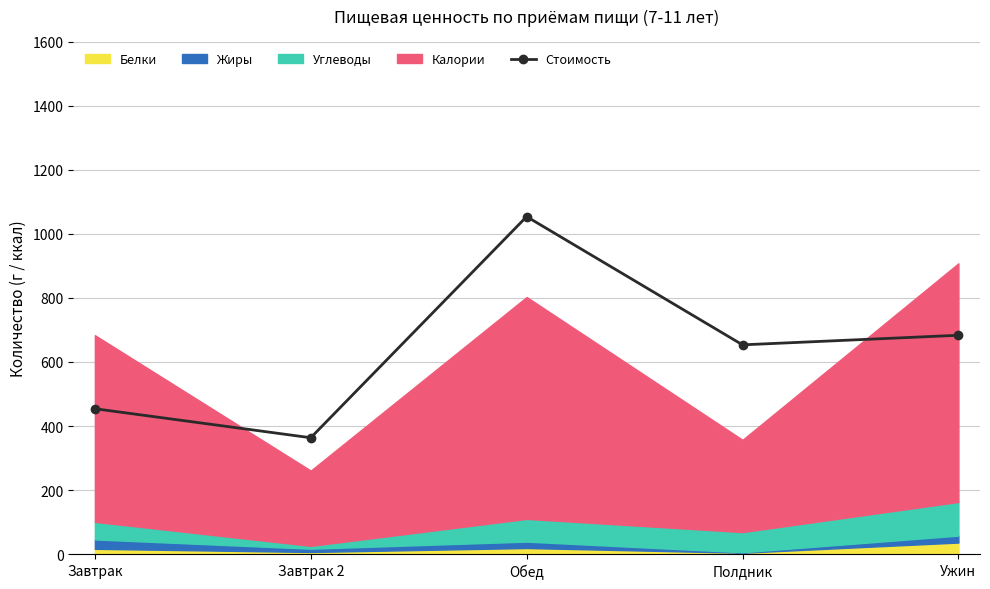

The chart shows a value of 653.5 at Полдник. True or false?

True